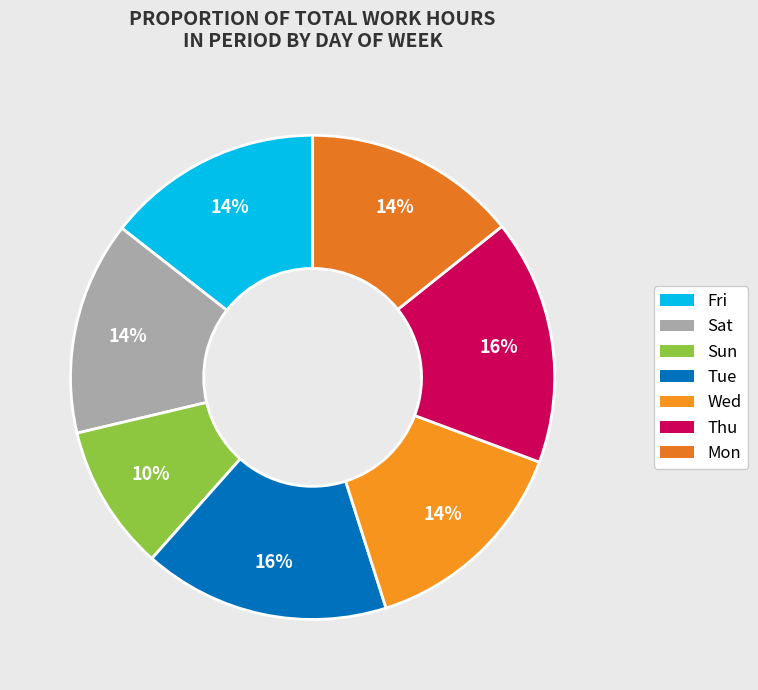

Between Sat and Wed, which is larger?

Wed